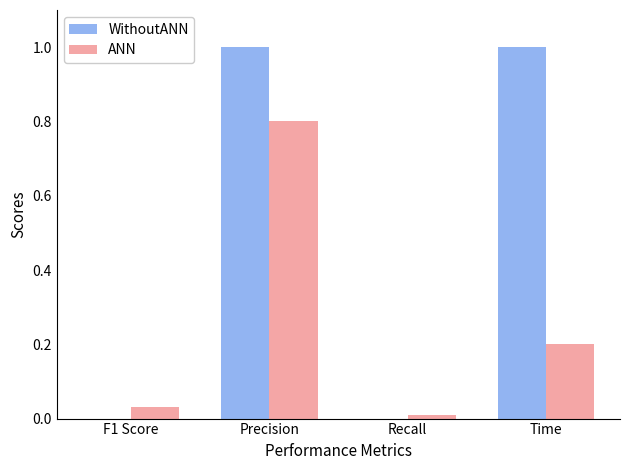

What is the sum of all WithoutANN values?

2.0